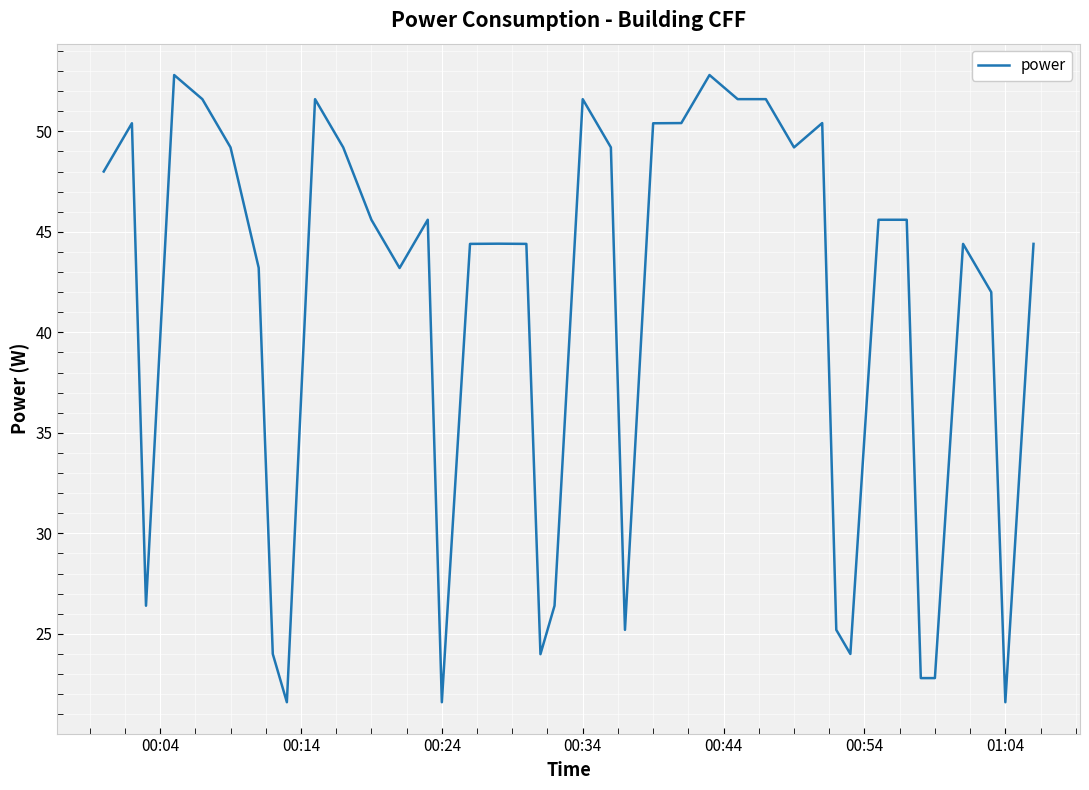

What is the smallest value displayed?

21.6